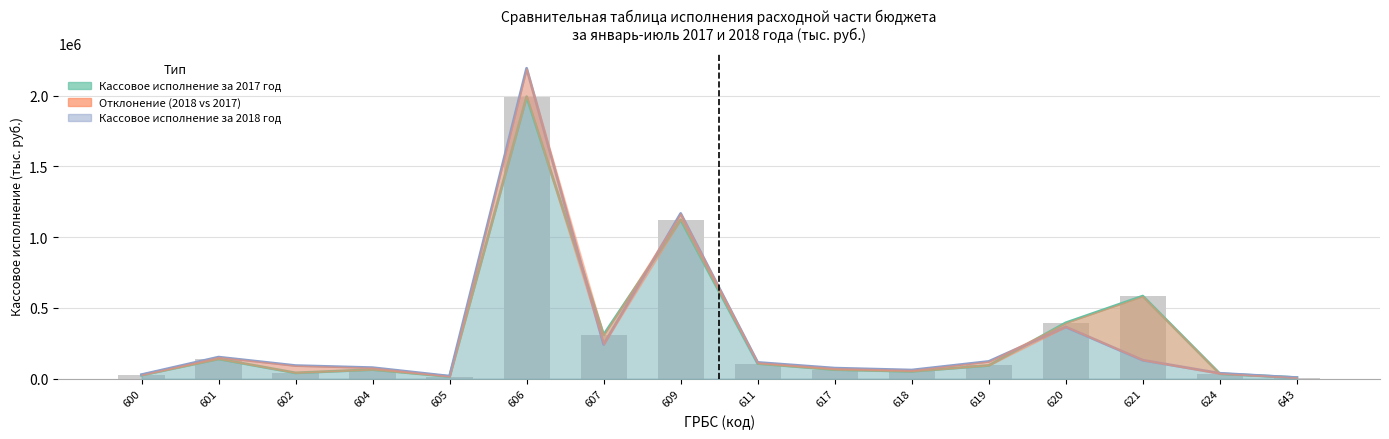

Which series has the largest total across all categories?

Кассовое исполнение за 2017 год